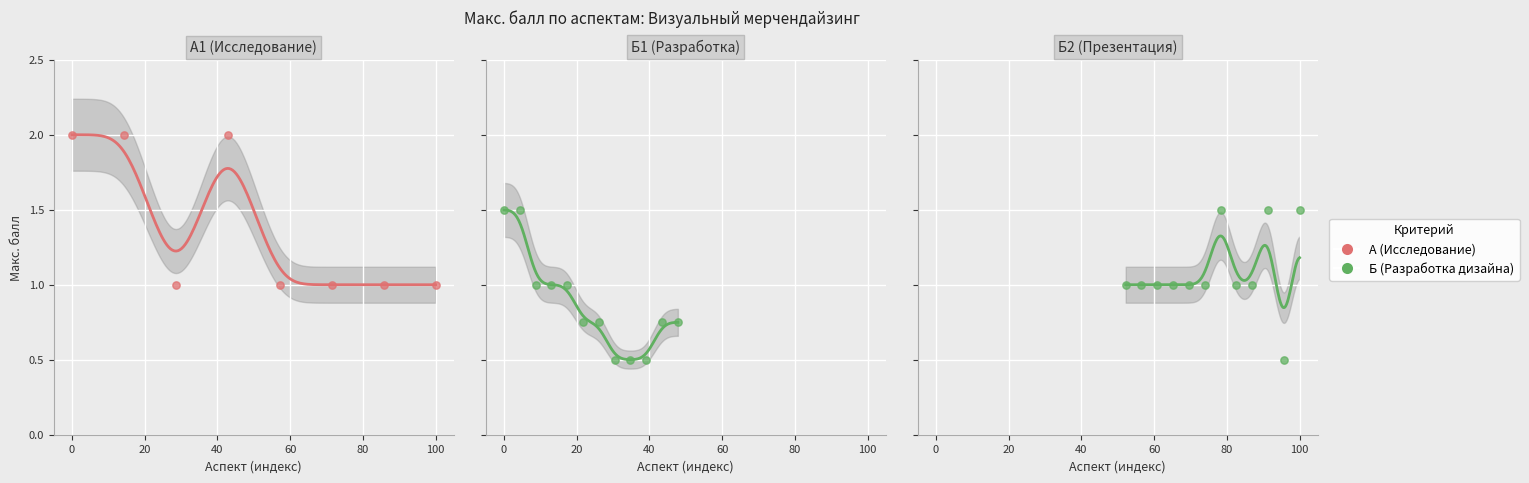

What is the change in value from 0 to 60?

-1